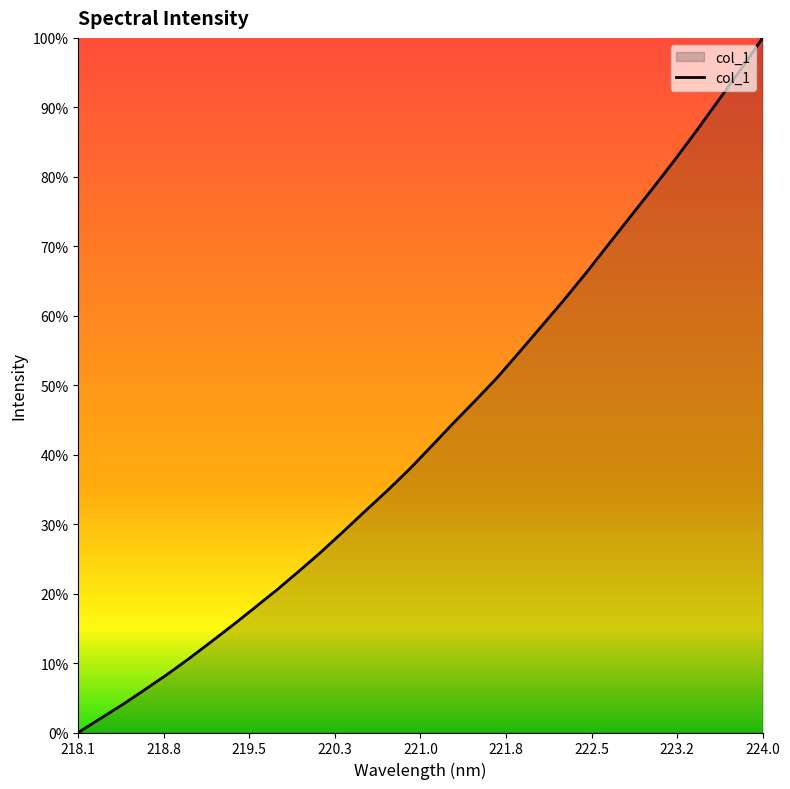

Does the chart display data point markers on the line(s)?

No